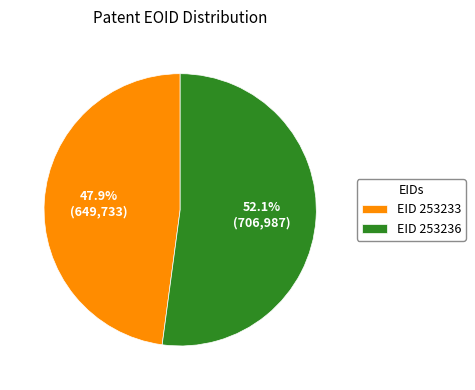

Combined, do EID 253233 and EID 253236 account for over 50%?

Yes